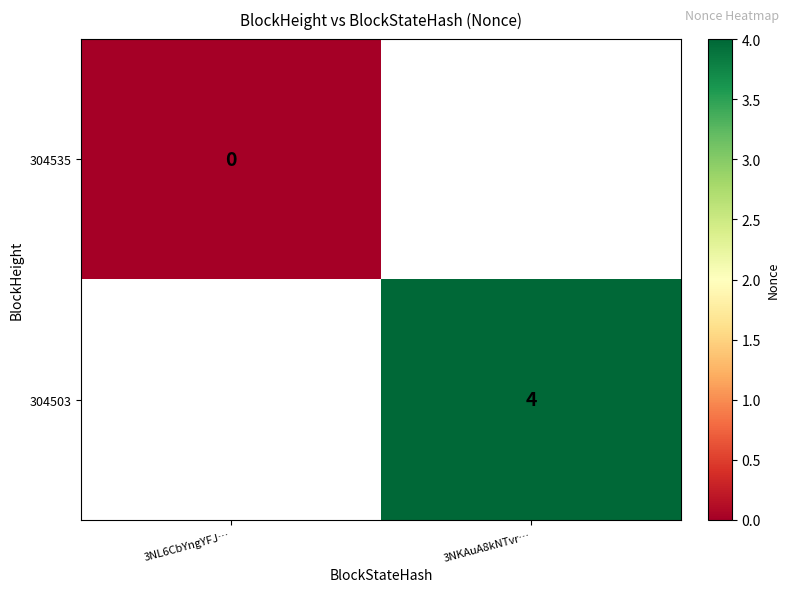

Is the value of 304503 at 3NKAuA8kNTvr… greater than the value of 304535 at 3NL6CbYngYFJ…?

Yes